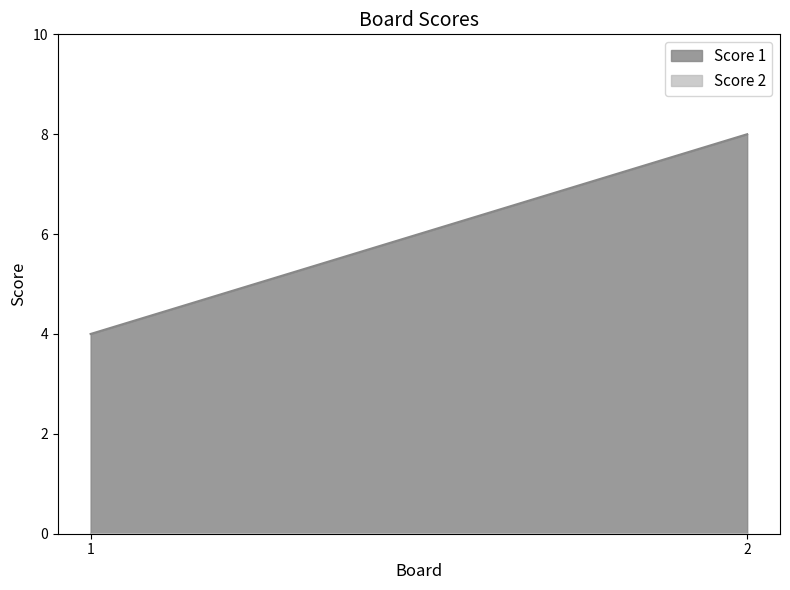

At how many categories does at least one series exceed 0?

2